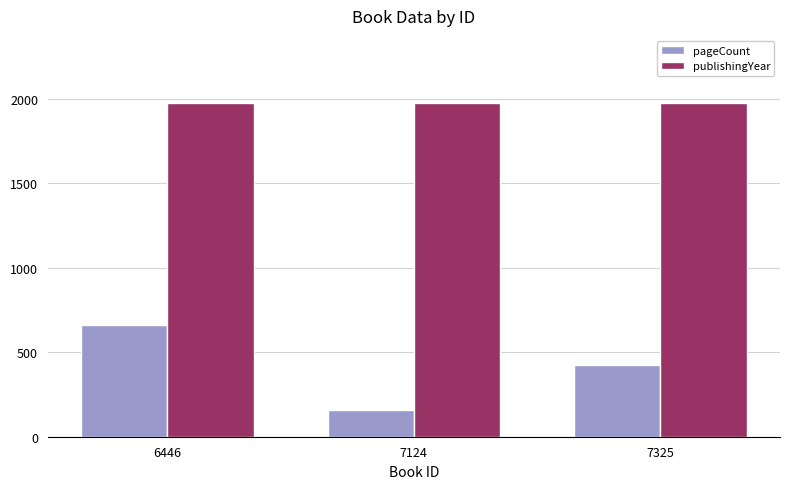

At 6446, list the series in order from smallest to largest.

pageCount, publishingYear